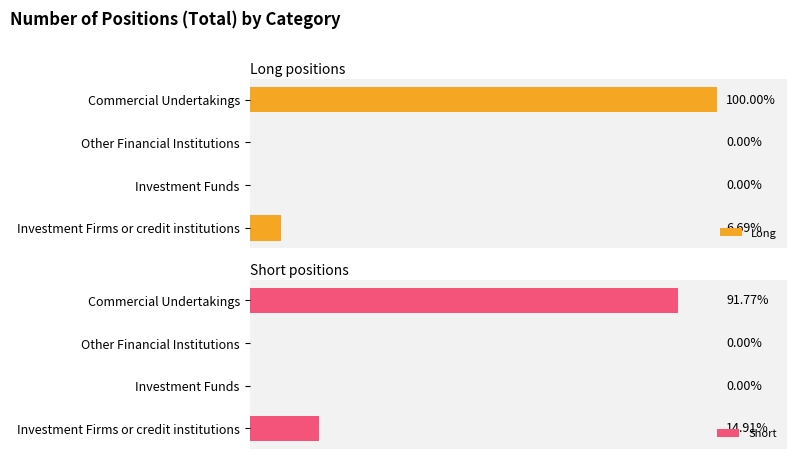

What is the sum of all Long values?

14123